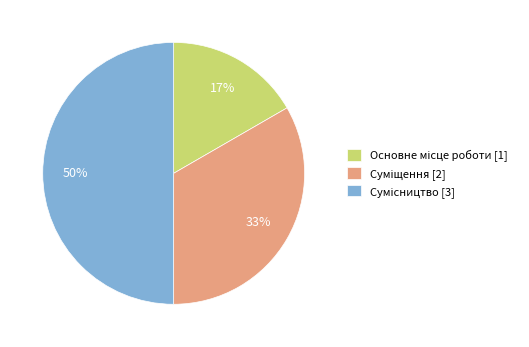

To the nearest percent, what is the difference between the largest and smallest slice percentages?

33%